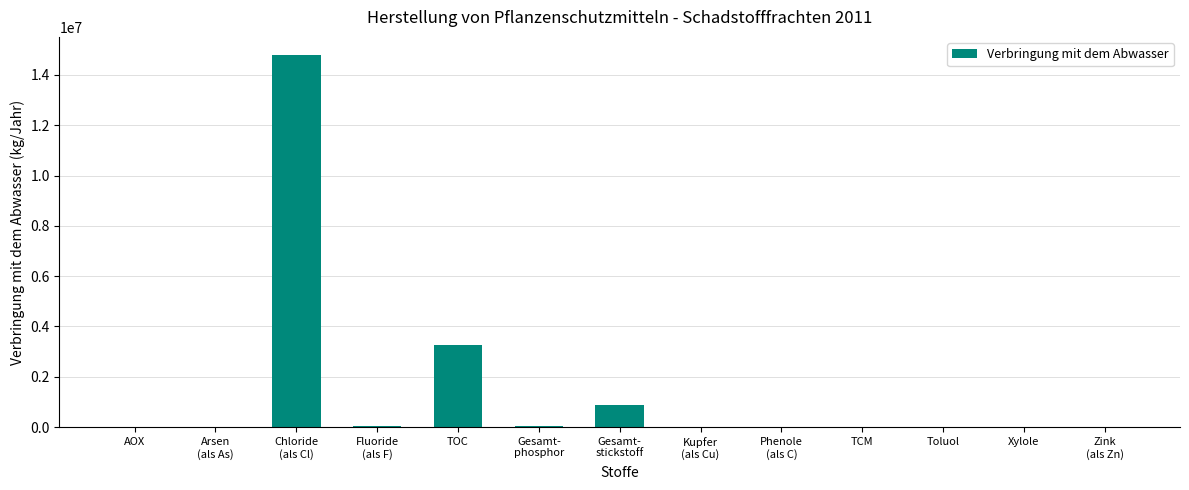

The chart shows a value of 13700 at Toluol. True or false?

True